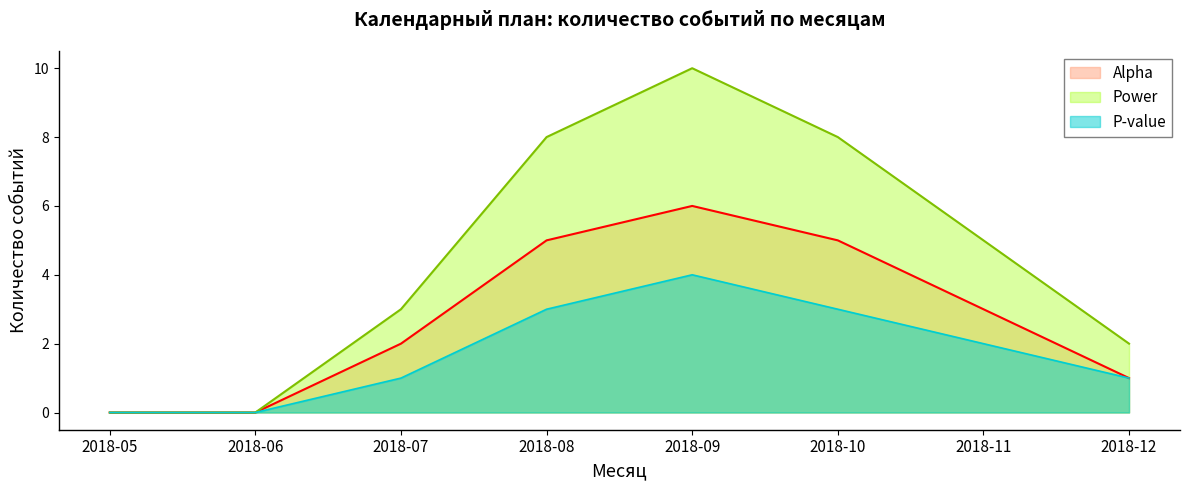

Is it true that Alpha equals 2 at 2018-05?

False